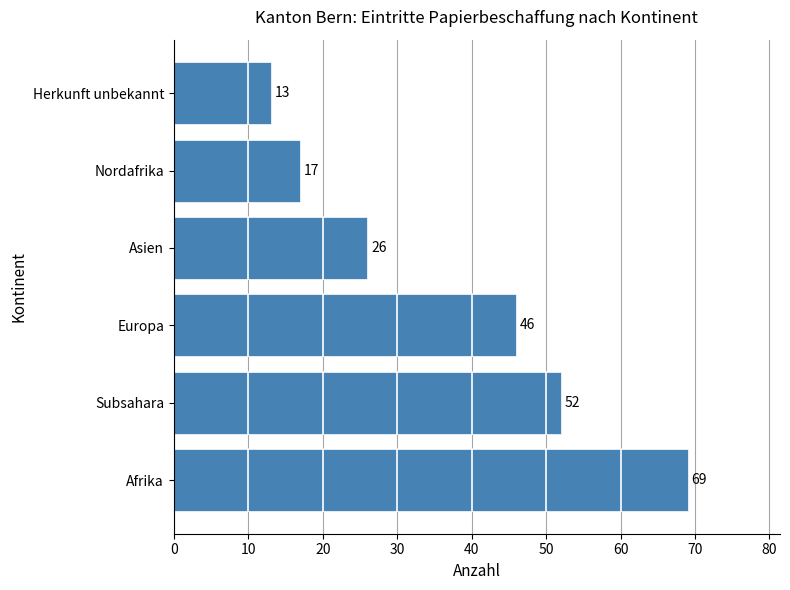

List the labels in order of value, largest first.

Afrika, Subsahara, Europa, Asien, Nordafrika, Herkunft unbekannt